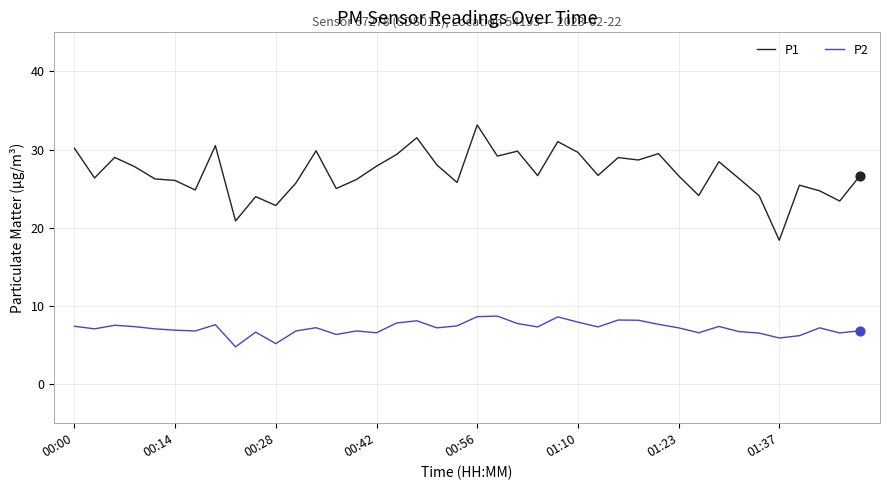

What is the smallest value displayed?

4.8